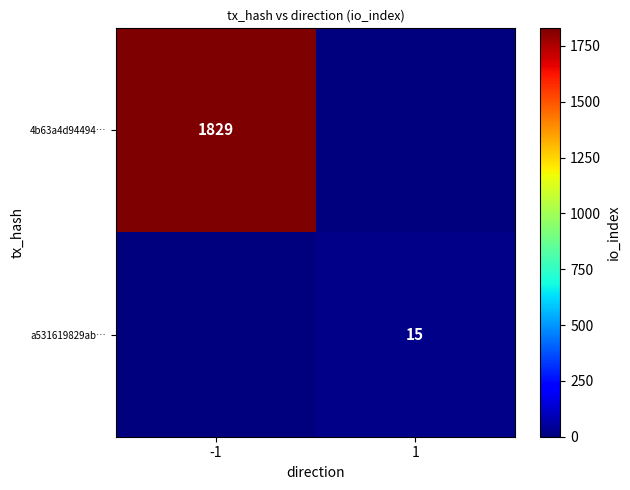

Is the value of a531619829ab… at 1 greater than the value of 4b63a4d94494… at -1?

No